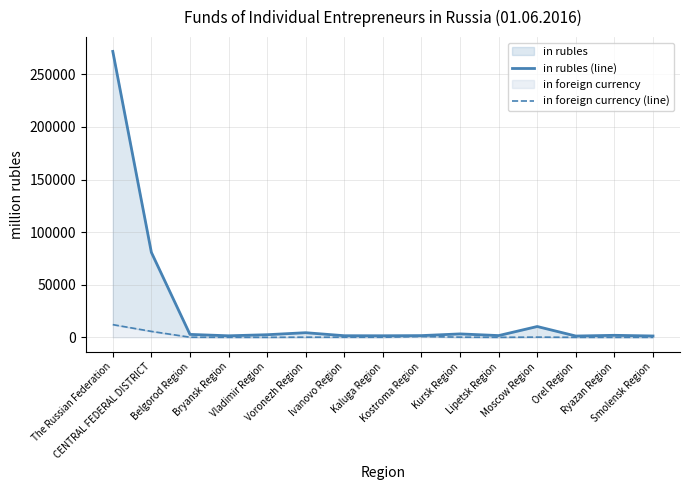

Reading left to right, list all the values displayed in this chart.

in rubles (line): The Russian Federation=271733	CENTRAL FEDERAL DISTRICT=80744	Belgorod Region=2798	Bryansk Region=1469	Vladimir Region=2499	Voronezh Region=4408	Ivanovo Region=1544	Kaluga Region=1504	Kostroma Region=1654	Kursk Region=3263	Lipetsk Region=1679	Moscow Region=10294	Orel Region=1251	Ryazan Region=1928	Smolensk Region=1298
in foreign currency (line): The Russian Federation=12072	CENTRAL FEDERAL DISTRICT=5650	Belgorod Region=136	Bryansk Region=31	Vladimir Region=32	Voronezh Region=146	Ivanovo Region=108	Kaluga Region=95	Kostroma Region=779	Kursk Region=170	Lipetsk Region=29	Moscow Region=207	Orel Region=22	Ryazan Region=8	Smolensk Region=27